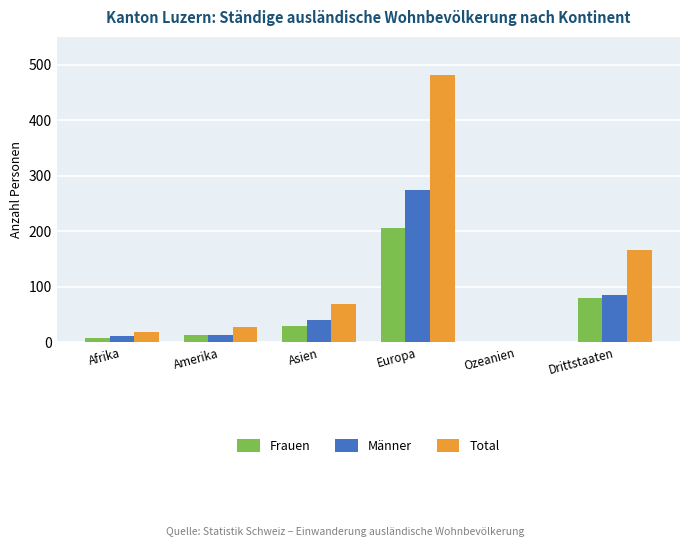

What is the sum of all Total values?

762